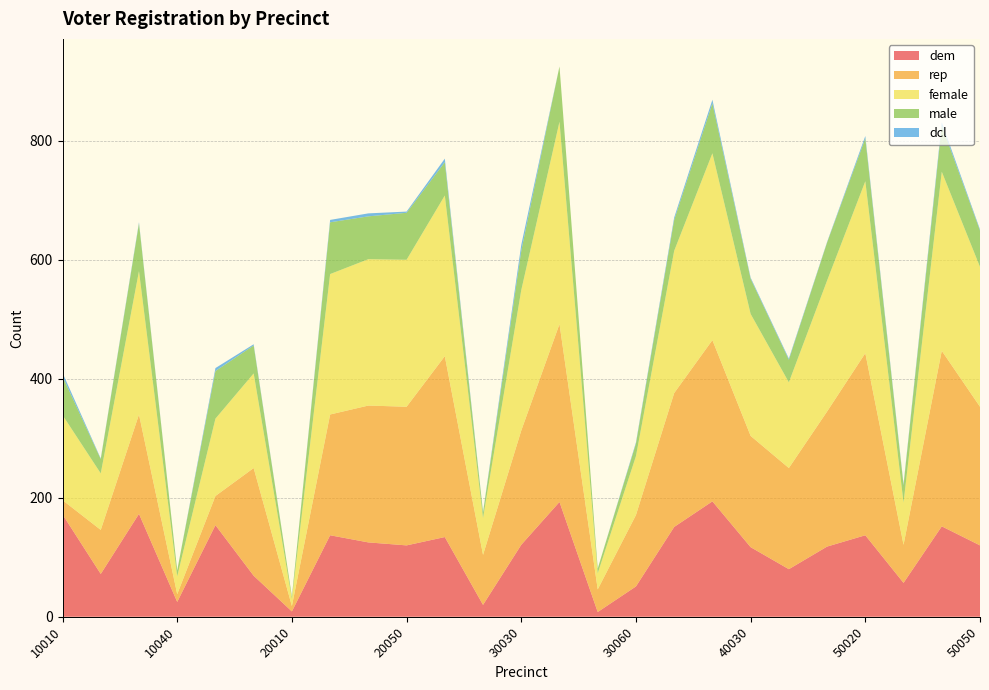

Reading left to right, list all the values displayed in this chart.

dem: 172	72	173	25	154	69	9	137	125	120	134	20	121	193	8	51	151	194	117	80	118	137	57	152	120
rep: 24	74	167	13	49	181	9	203	230	233	304	84	192	299	38	120	225	271	187	170	227	306	64	295	233
female: 143	95	241	30	130	159	12	236	246	247	270	62	236	340	27	99	239	314	205	144	220	289	71	301	235
male: 65	24	80	10	80	47	4	87	72	79	56	9	66	93	8	21	52	84	59	38	64	72	29	78	61
dcl: 6	1	2	0	5	2	0	4	5	2	6	1	10	0	0	2	4	6	2	2	1	4	2	5	2